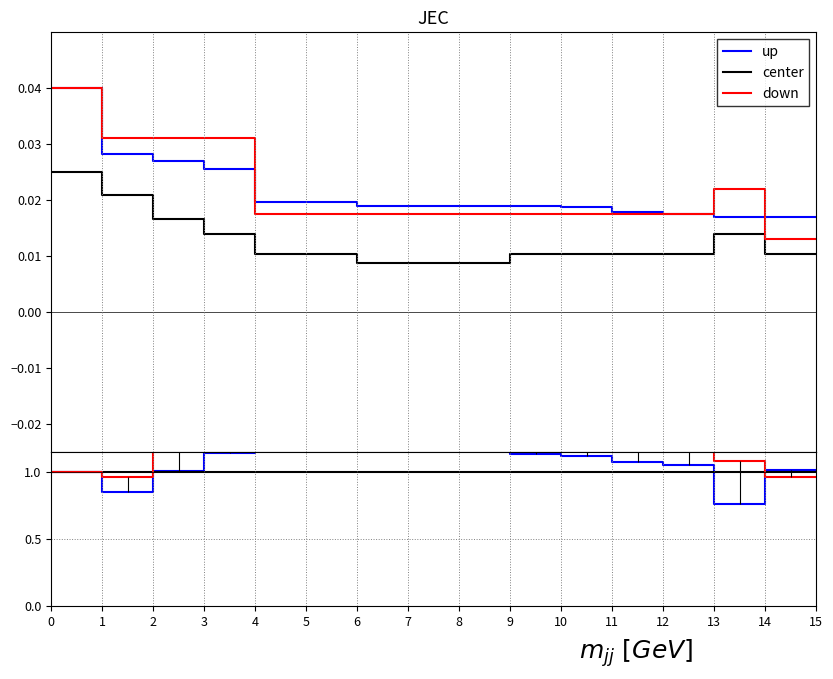

At how many categories does at least one series exceed 0?

16